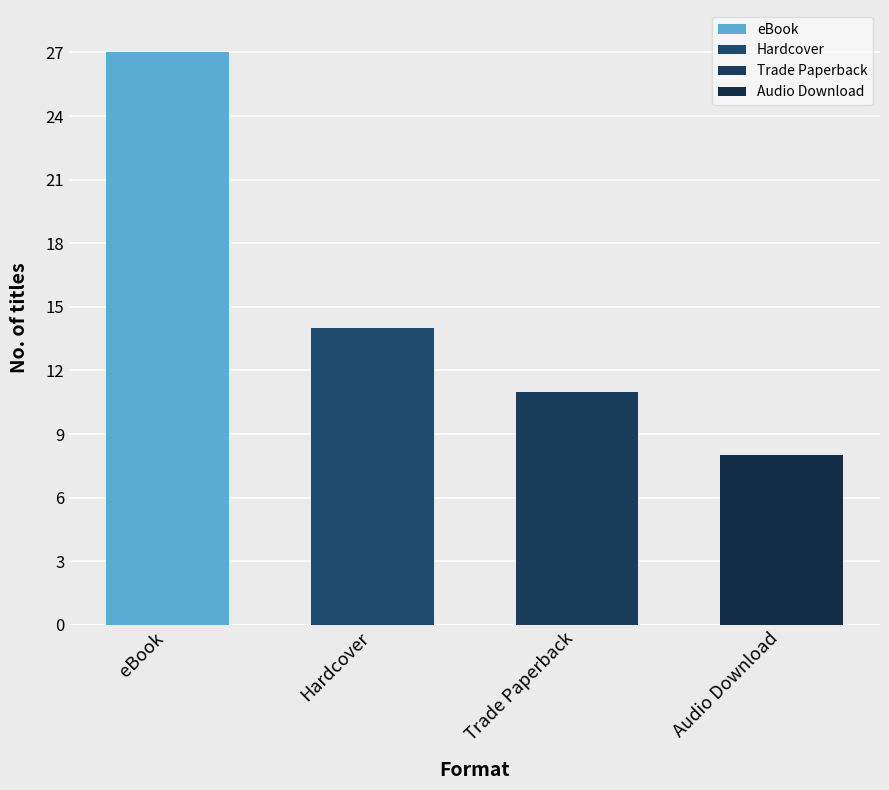

What is the difference between the maximum and second lowest values?

16